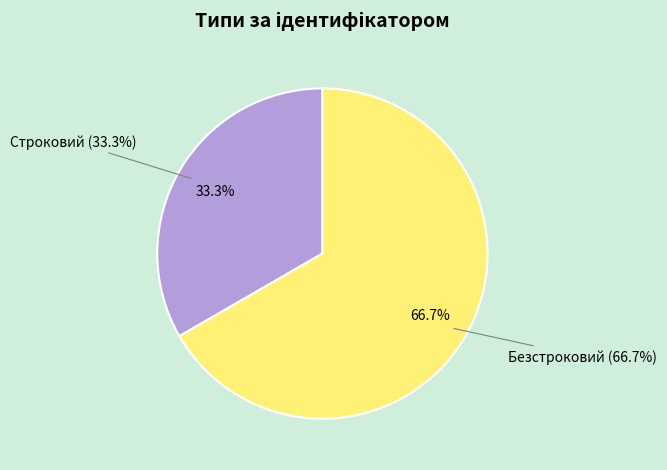

How many slices are in this pie chart?

2